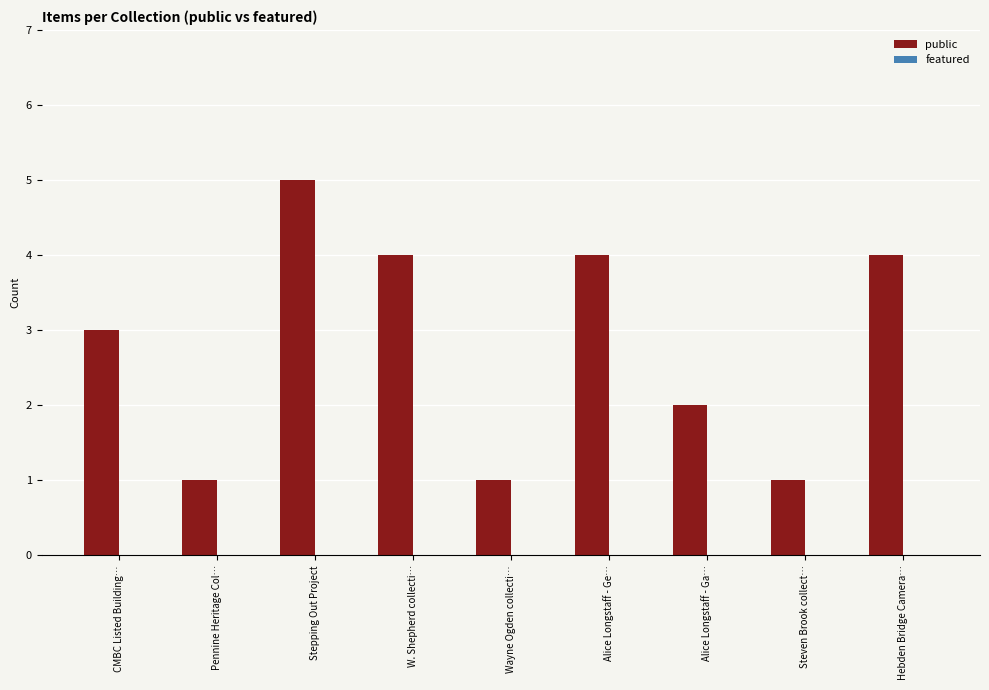

What is the label of the 1st bar from the right?

Hebden Bridge Camera…